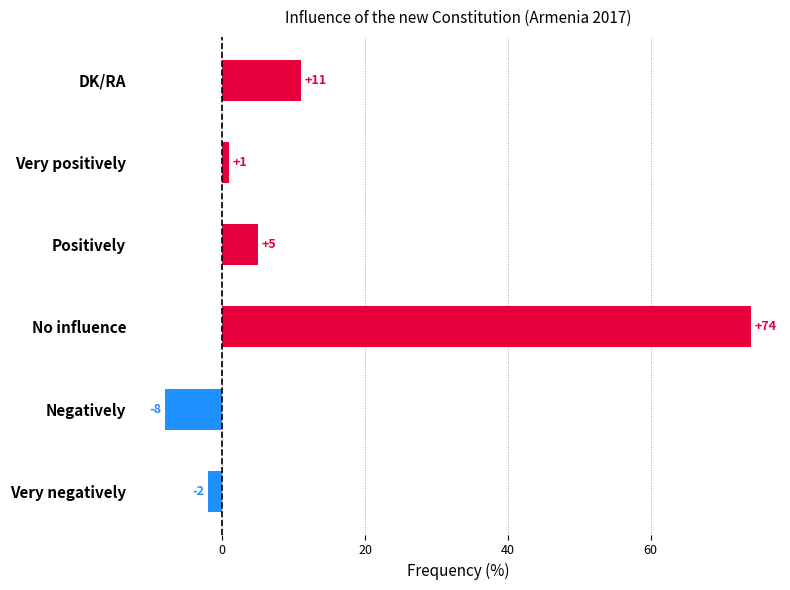

Reading top to bottom, what are all the values shown in this chart?

DK/RA=11	Very positively=1	Positively=5	No influence=74	Negatively=-8	Very negatively=-2